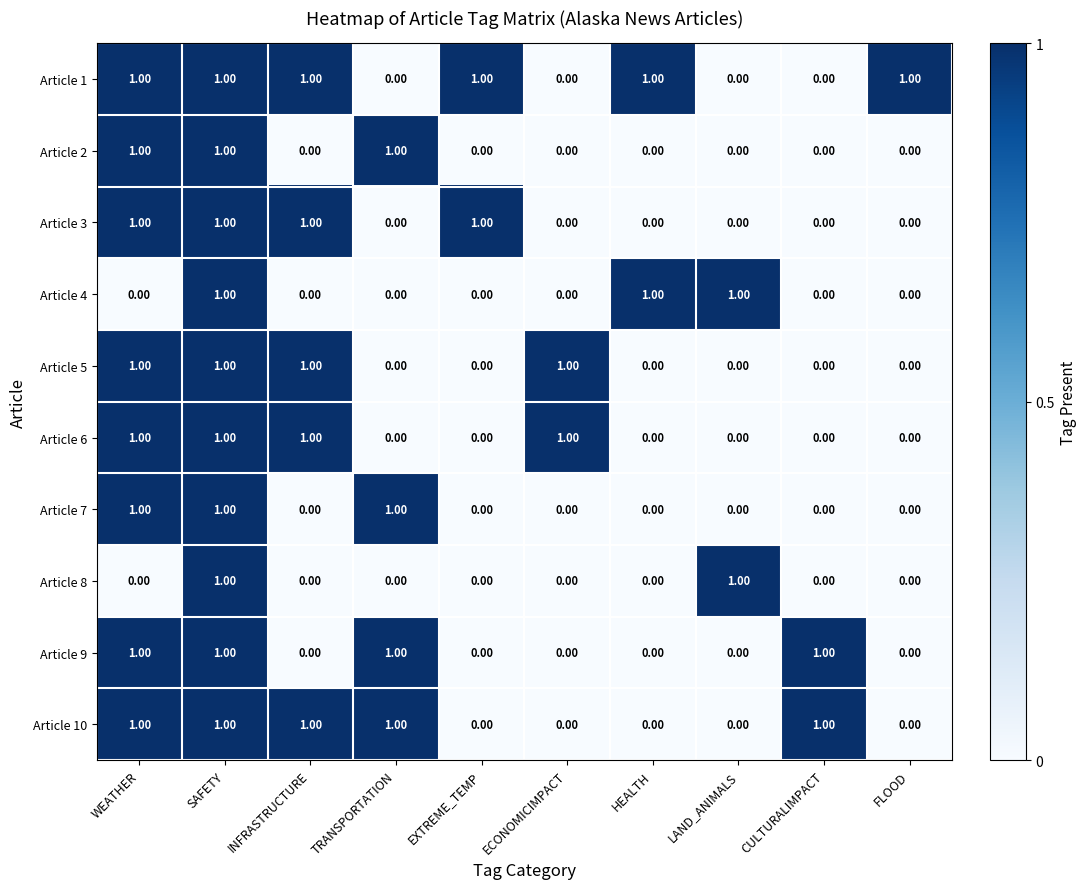

At which category is the sum across all series the highest?

SAFETY